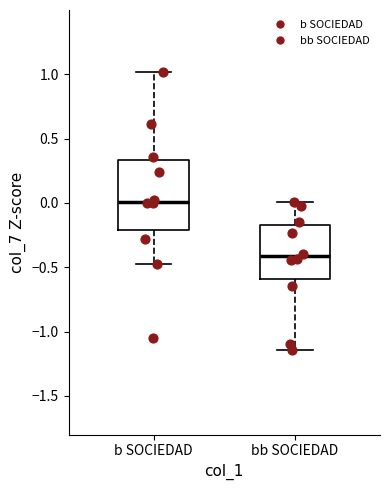

Which box has the highest median line?

b SOCIEDAD